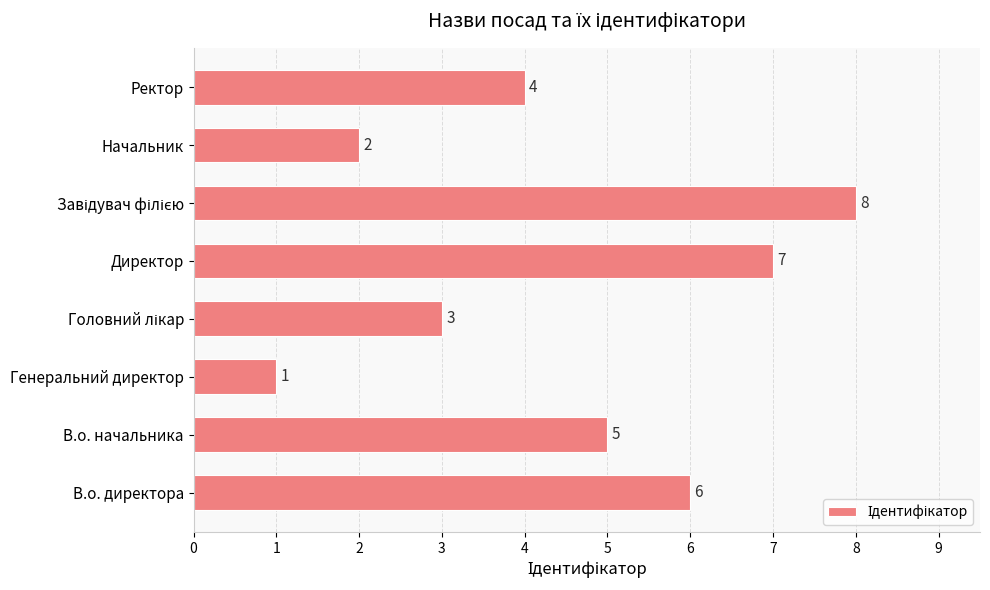

What is the maximum value shown in the chart?

8